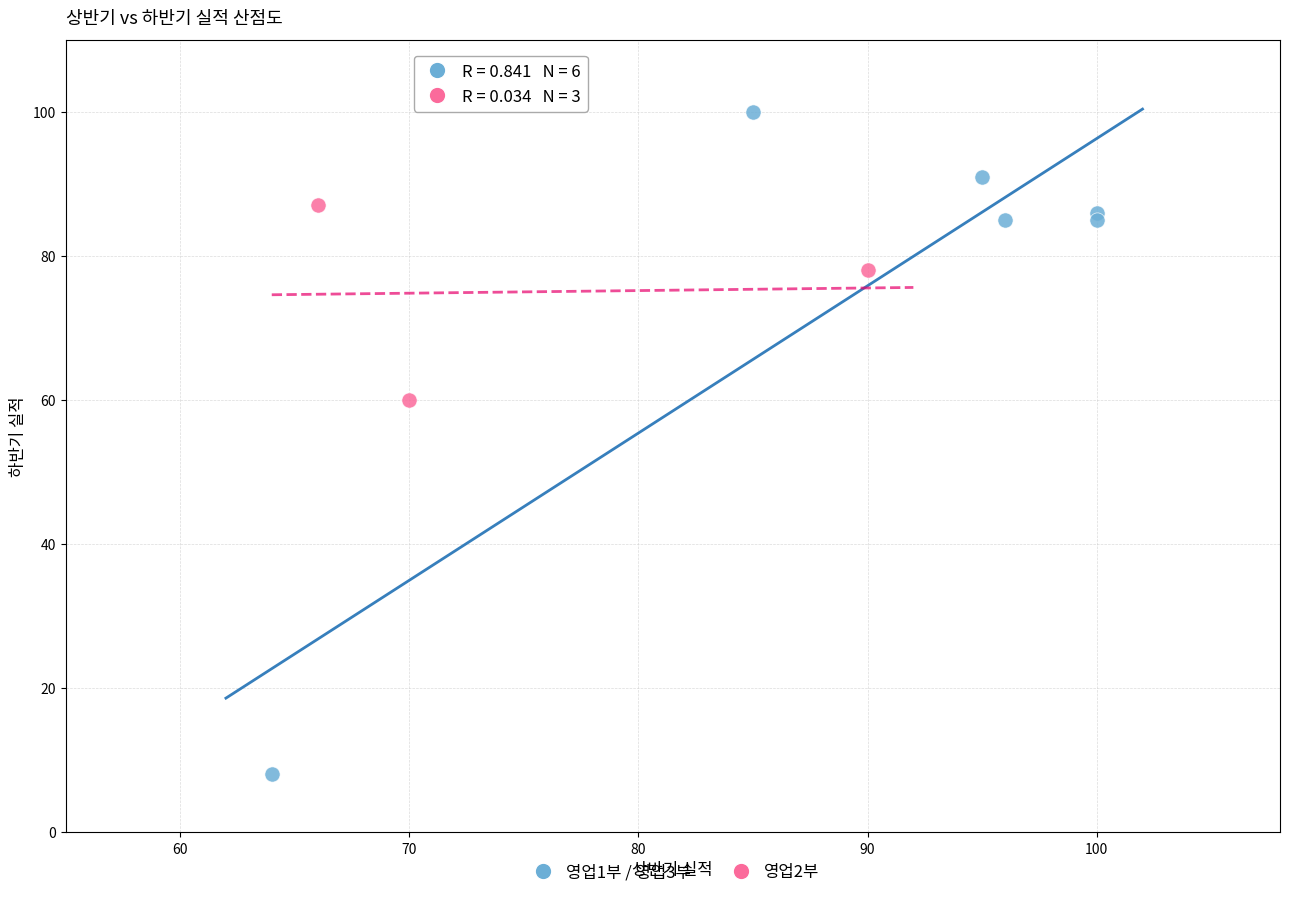

Which series contains the highest Y value?

영업1부 / 영업3부